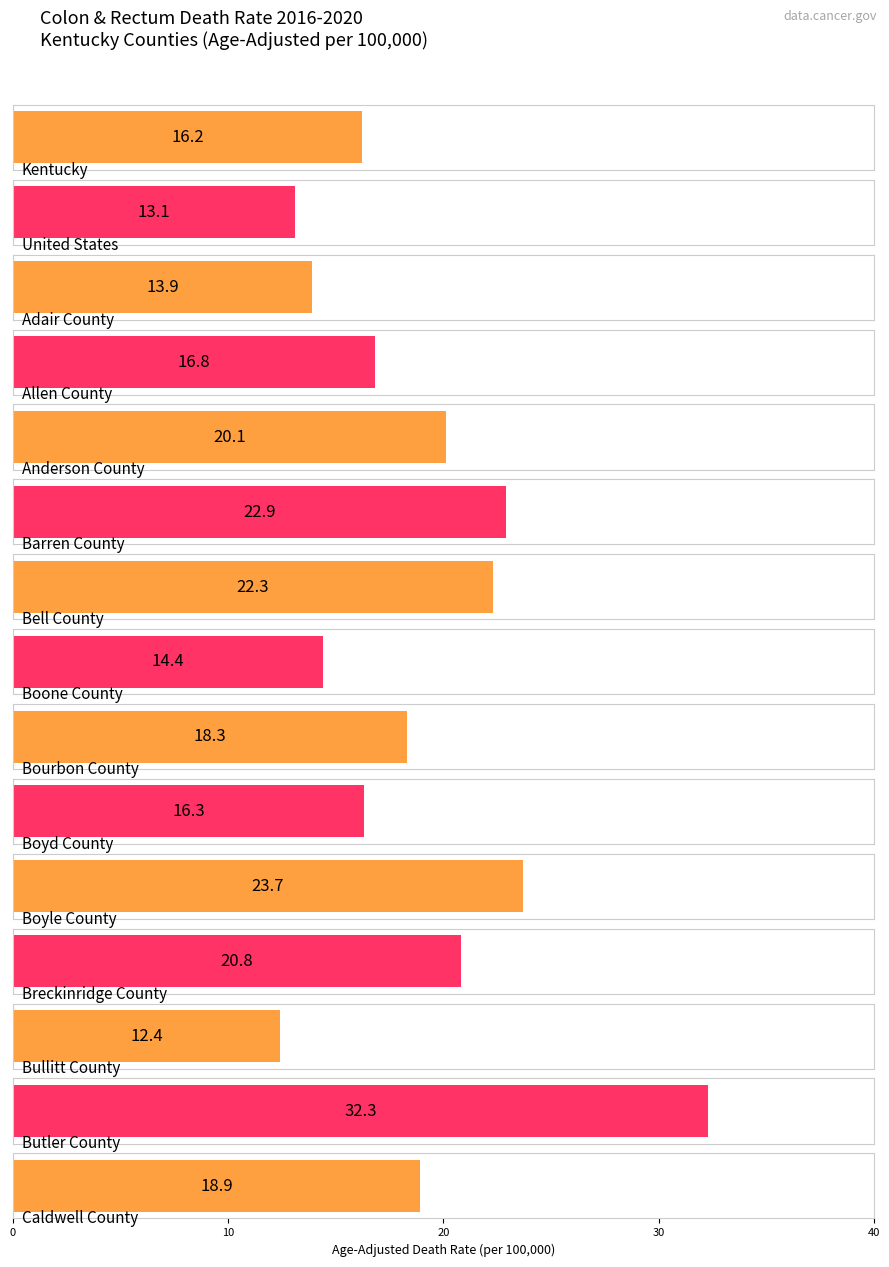

What is the label of the 12th bar from the left?

Breckinridge County